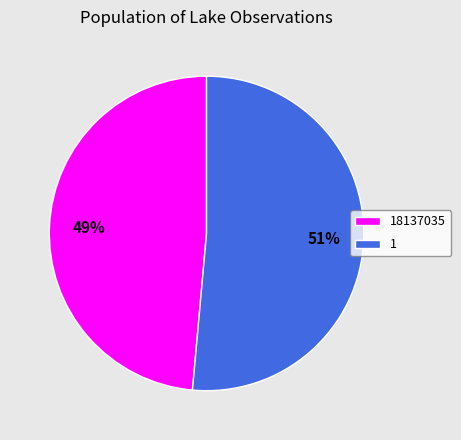

Which slice represents more than half of the pie?

1